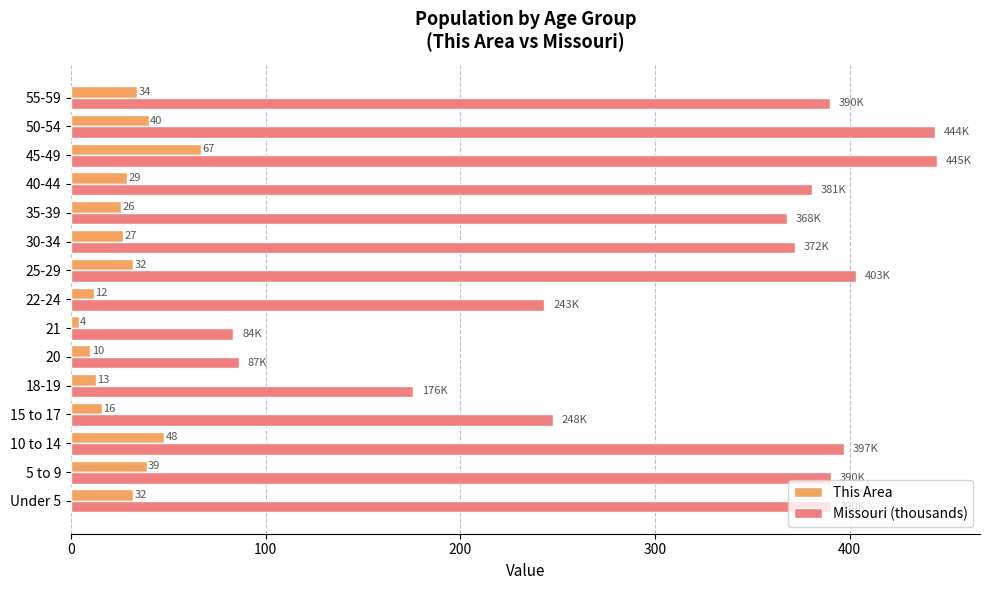

Is the value of Missouri (thousands) at 15 to 17 greater than the value of This Area at 21?

Yes